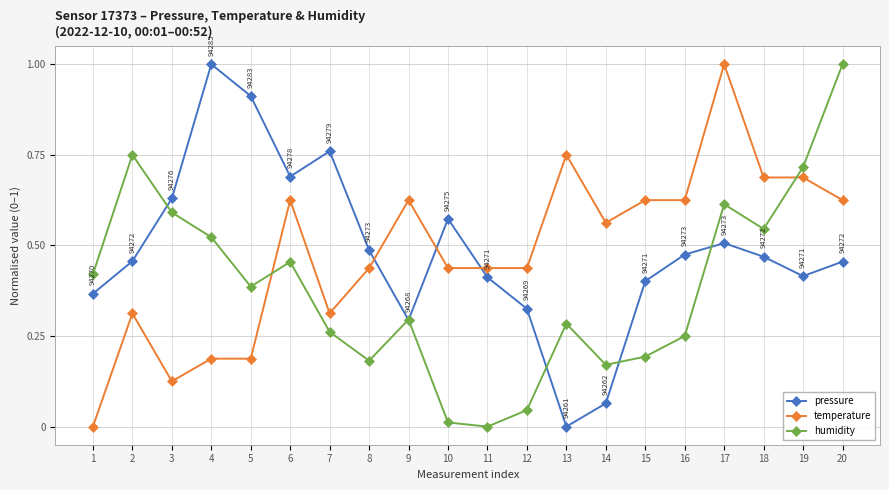

Is the value of humidity at 14 greater than the value of pressure at 7?

No